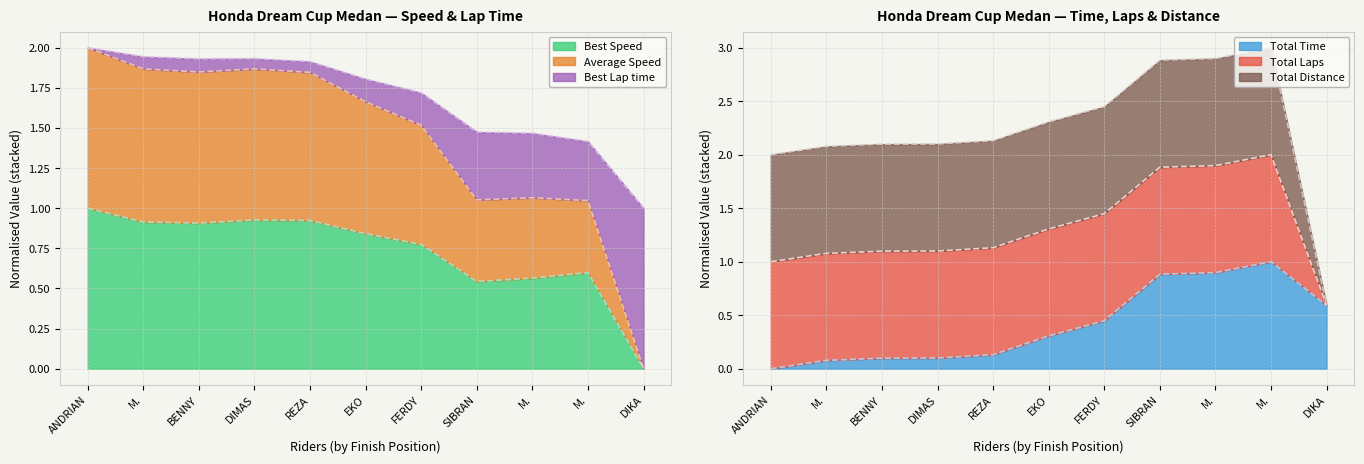

True or false: Total Time has a value of 0.7 at FERDY.

False